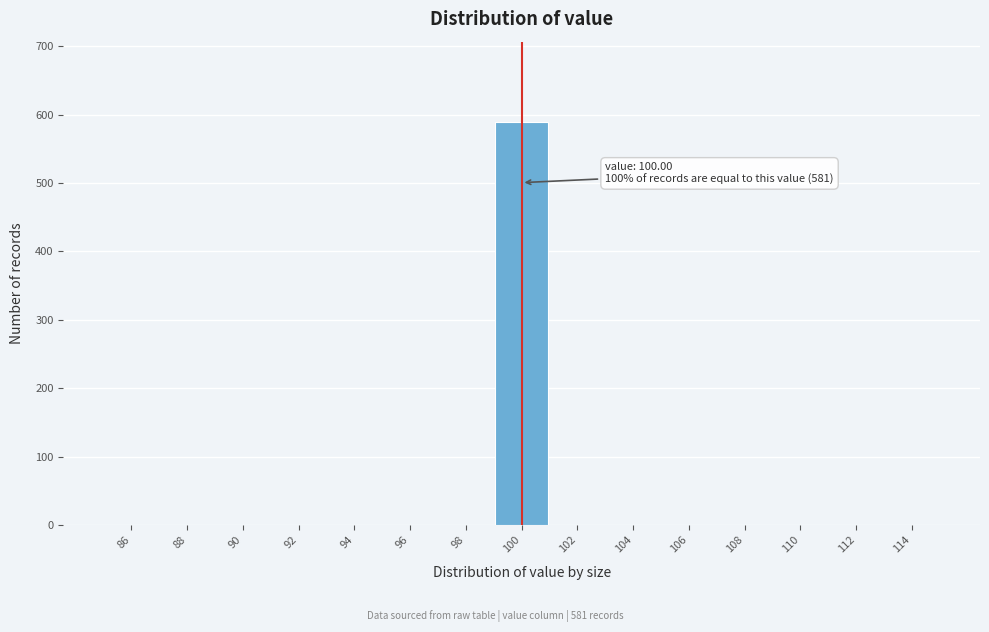

Which range on the x-axis has the tallest bar?

99 to 101